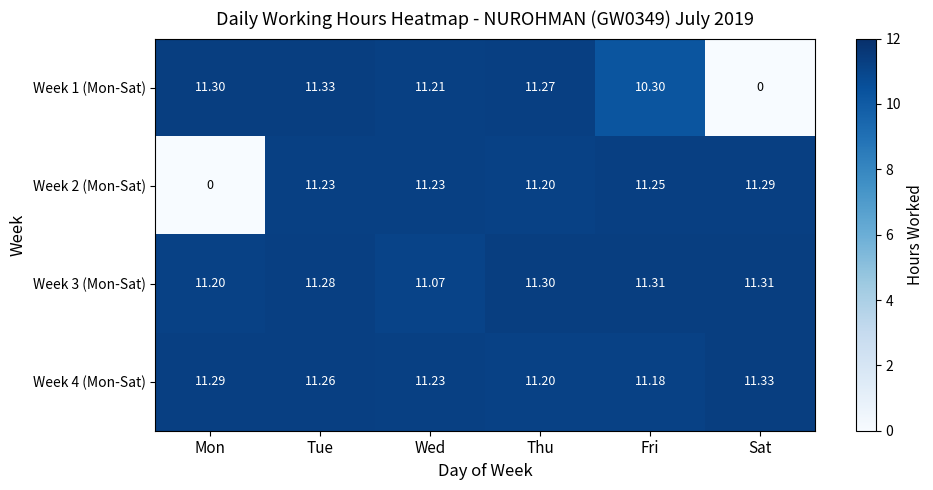

At which label is Week 3 (Mon-Sat) closest to 11?

Wed